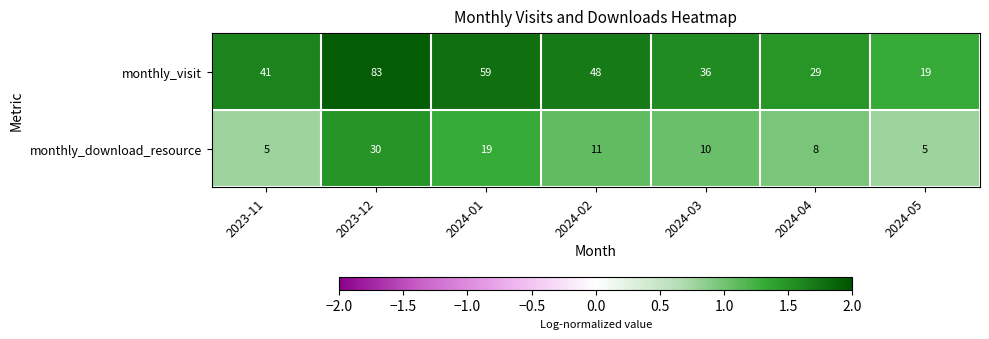

True or false: monthly_download_resource has a value of 11 at 2024-02.

True